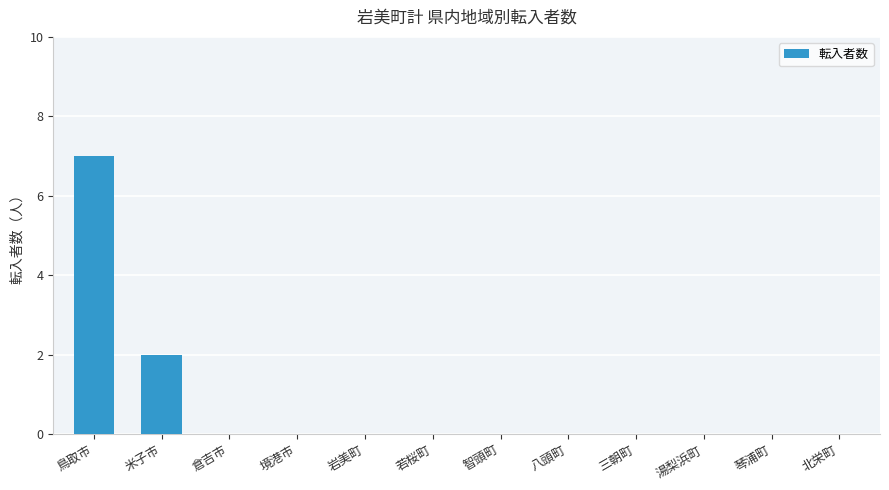

How many categories are shown in the chart?

12